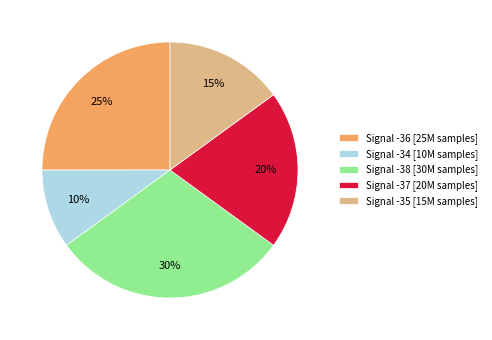

Does Signal -36 [25M samples] account for over 50% of the chart?

No